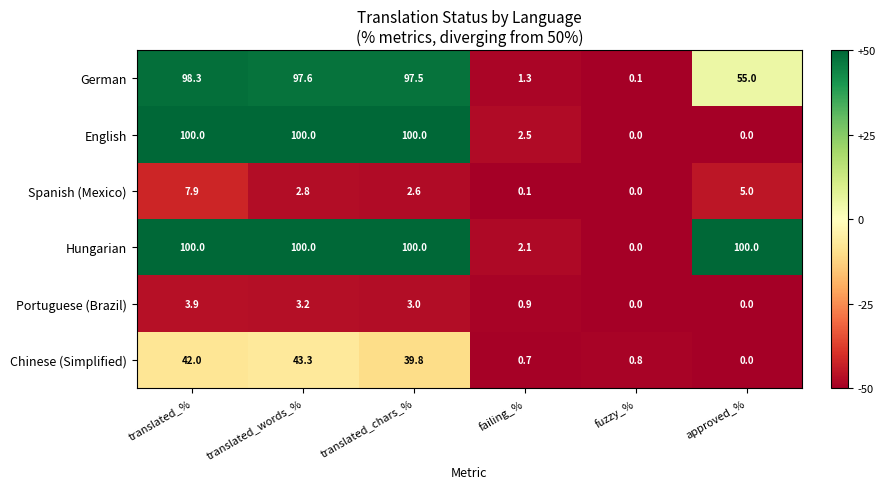

List the labels in order of Chinese (Simplified) value, largest first.

translated_words_%, translated_%, translated_chars_%, fuzzy_%, failing_%, approved_%